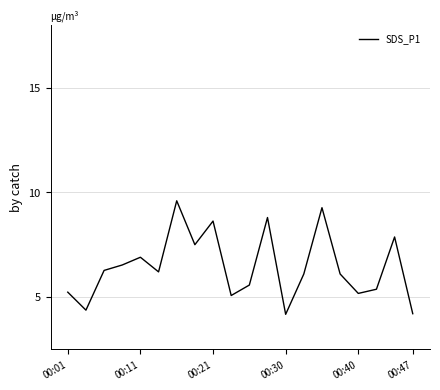

What is the maximum value shown in the chart?

9.6